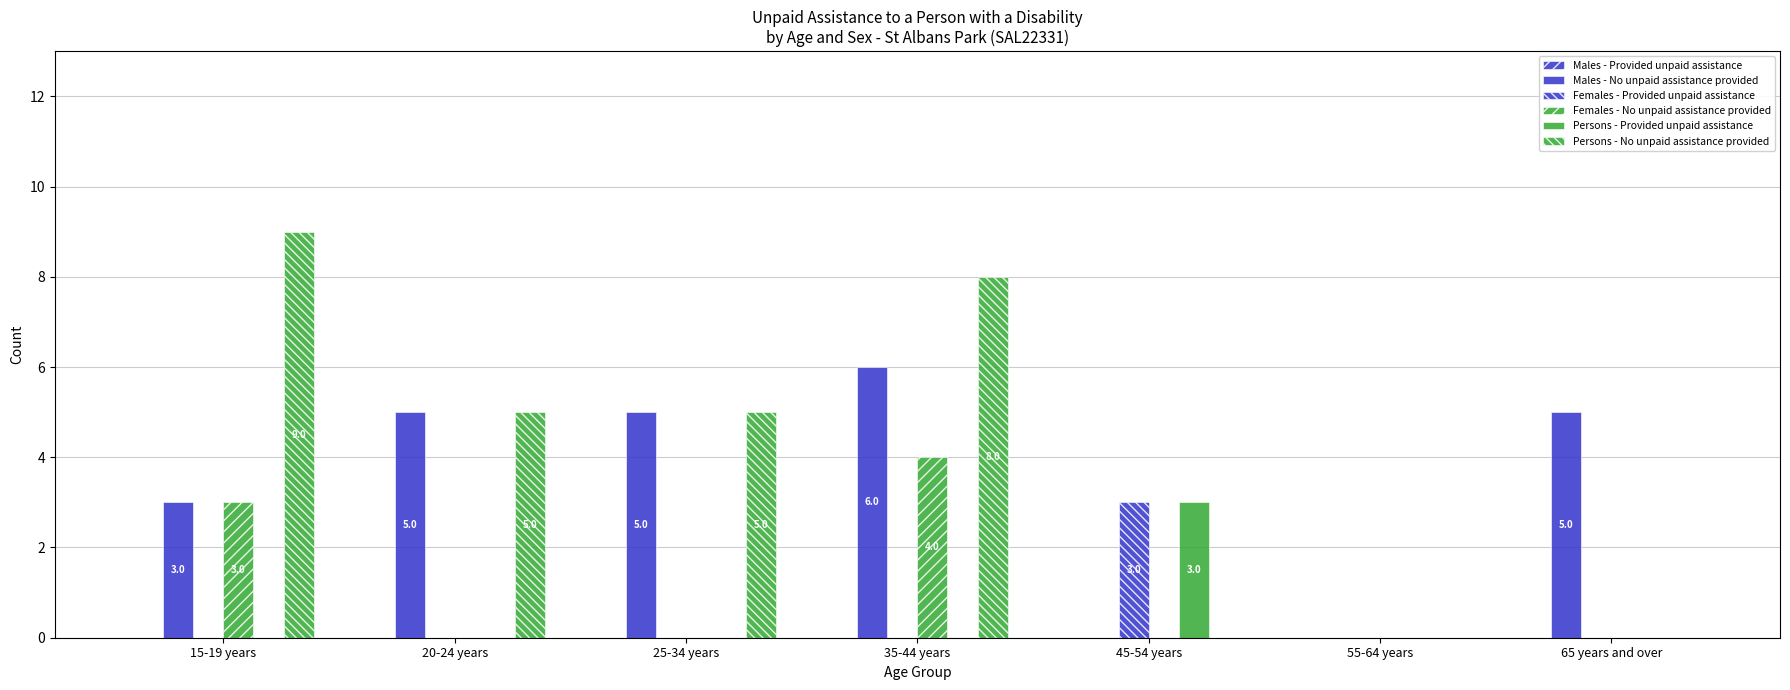

Count the number of categories in the chart.

7